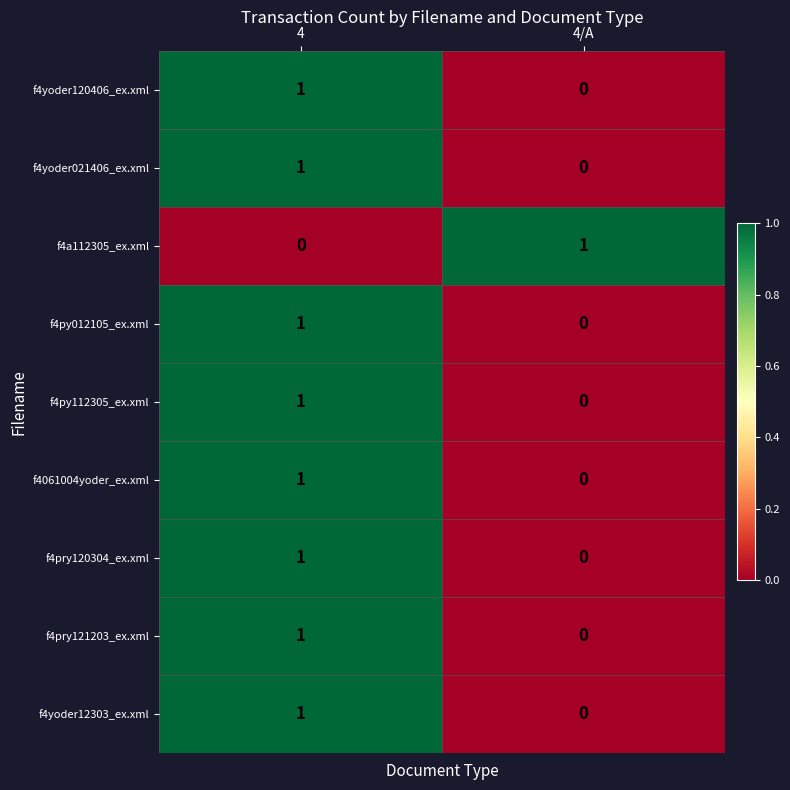

At which category is the sum across all series the highest?

4